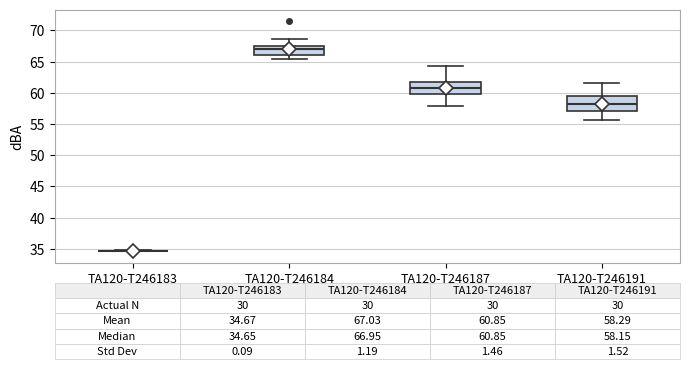

Comparing the boxes themselves (not the whiskers), which one is the tallest?

TA120-T246191